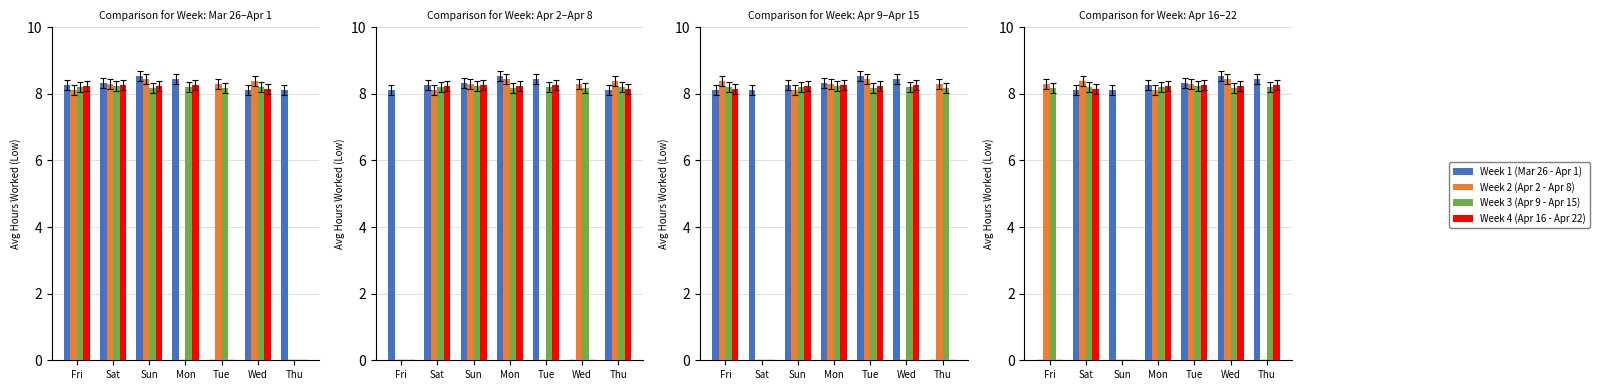

Rank the series at Sun from lowest to highest value.

Week 2 (Apr 2 - Apr 8), Week 3 (Apr 9 - Apr 15), Week 4 (Apr 16 - Apr 22), Week 1 (Mar 26 - Apr 1)